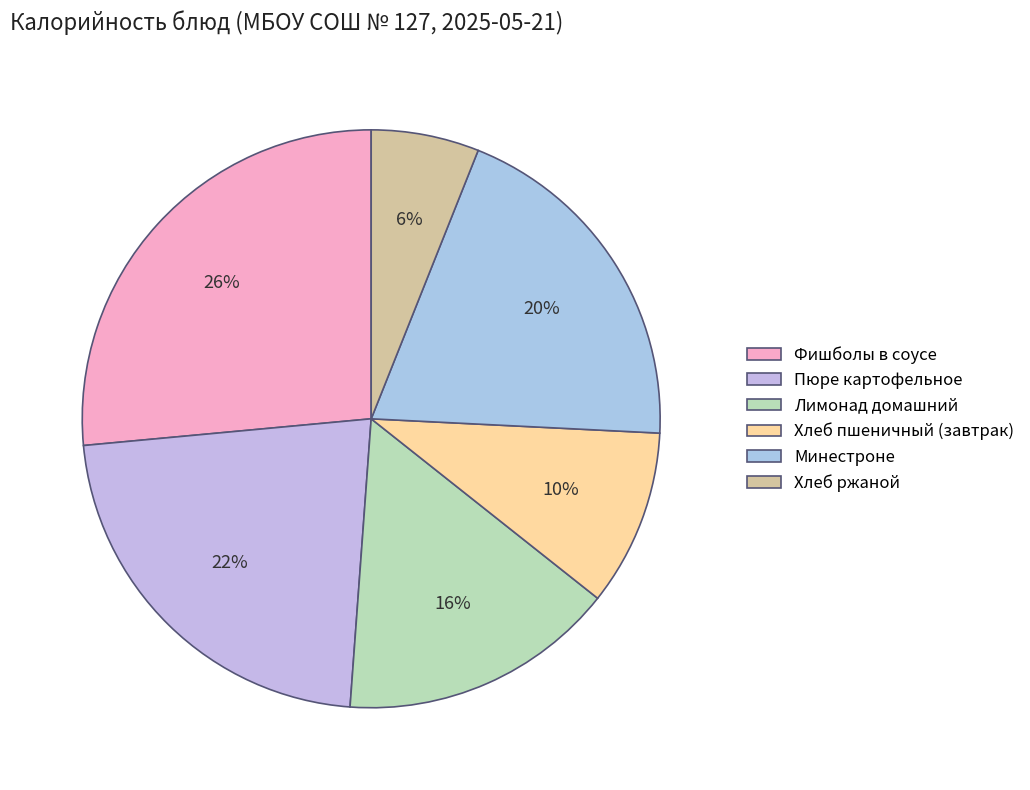

To the nearest percent, what is the difference between the largest and smallest slice percentages?

20%